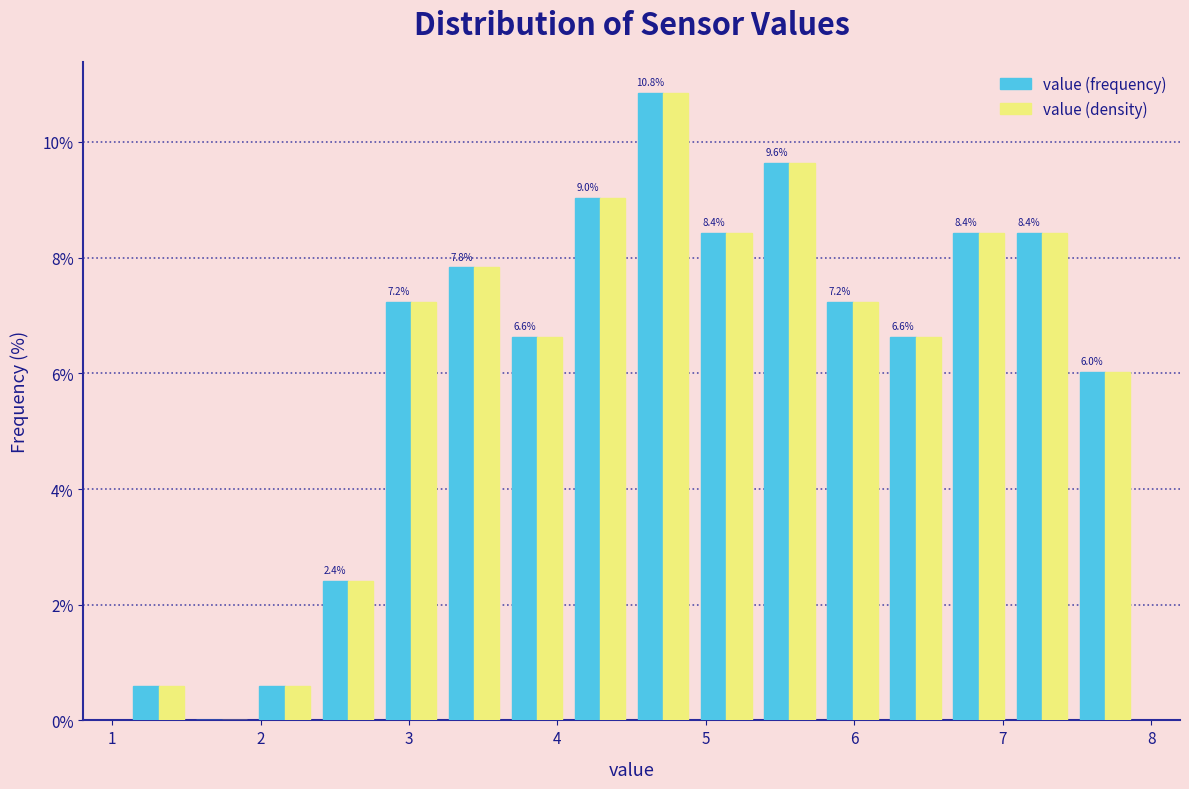

In the value (frequency) series, which range on the x-axis has the tallest bar?

4.5 to 4.9